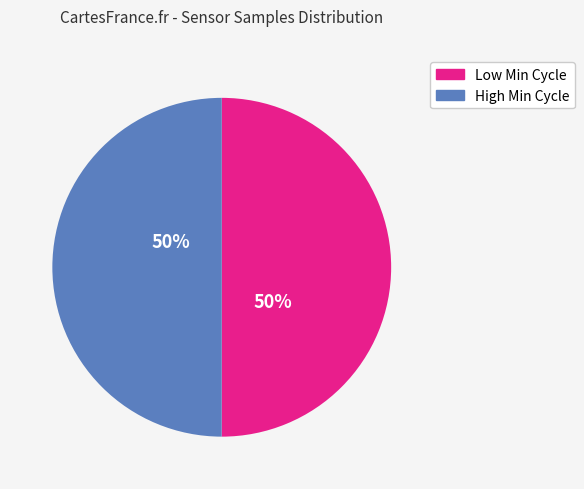

To the nearest percent, what is the average slice percentage?

50%